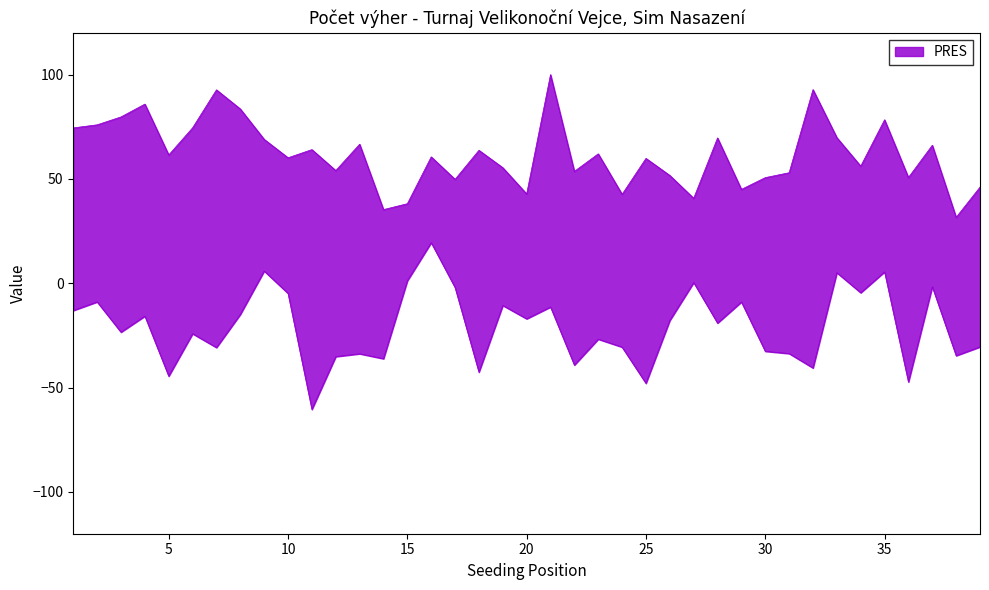

How many Počet výher values are between 3 and 4?

28